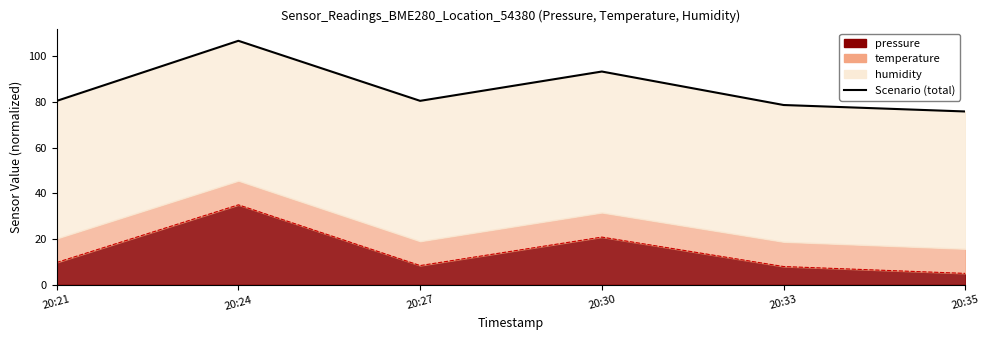

List the labels in order of value, largest first.

20:24, 20:30, 20:27, 20:21, 20:33, 20:35